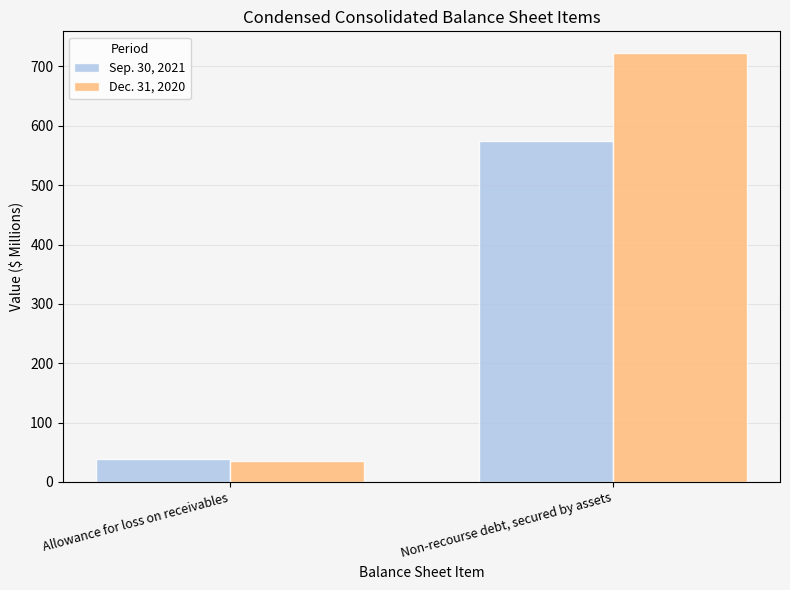

List the labels in order of Sep. 30, 2021 value, smallest first.

Allowance for loss on receivables, Non-recourse debt, secured by assets